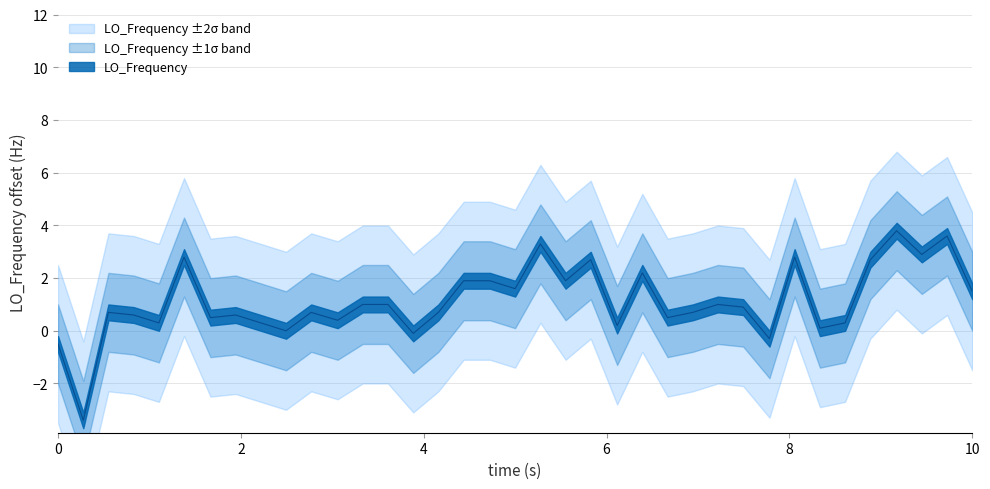

Reading left to right, extract all data points from this chart.

-0.5	-3.4	0.7	0.6	0.3	2.8	0.5	0.6	0.3	0.0	0.7	0.4	1.0	1.0	-0.1	0.7	1.9	1.9	1.6	3.3	1.9	2.7	0.2	2.2	0.5	0.7	1.0	0.9	-0.3	2.8	0.1	0.3	2.7	3.8	2.9	3.6	1.5